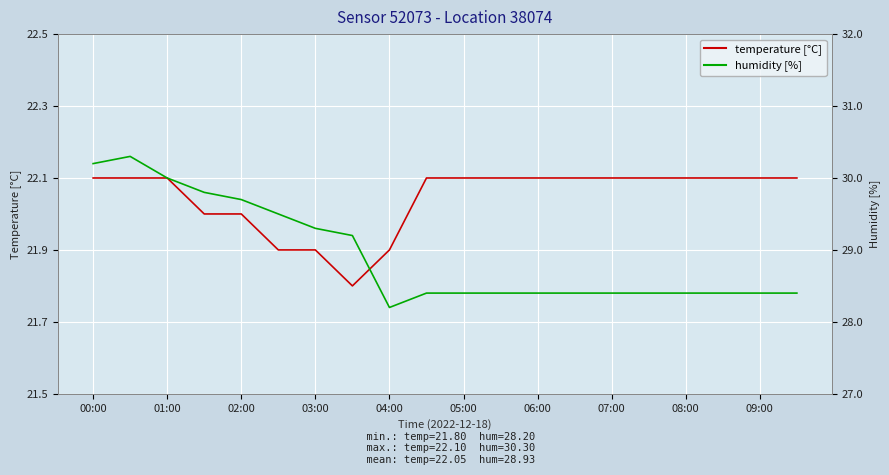

Is it true that temperature [°C] equals 22.1 at 17?

True